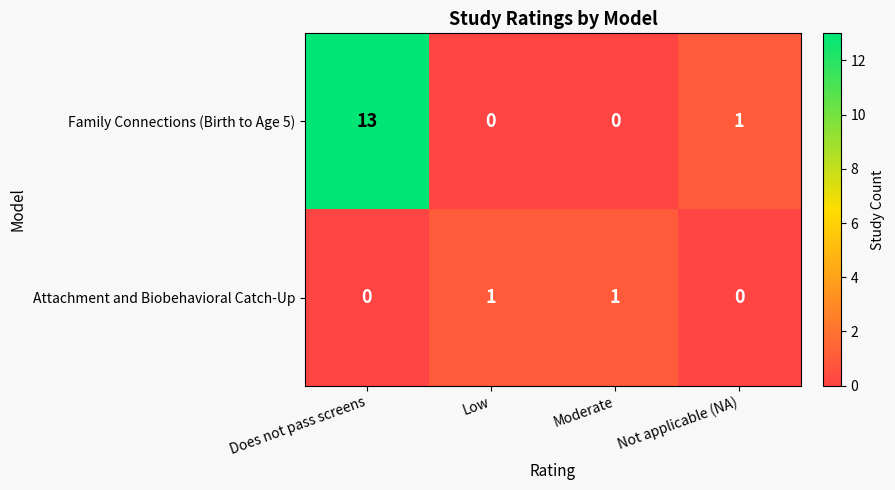

Where does the Family Connections (Birth to Age 5) series first go above 1?

Does not pass screens